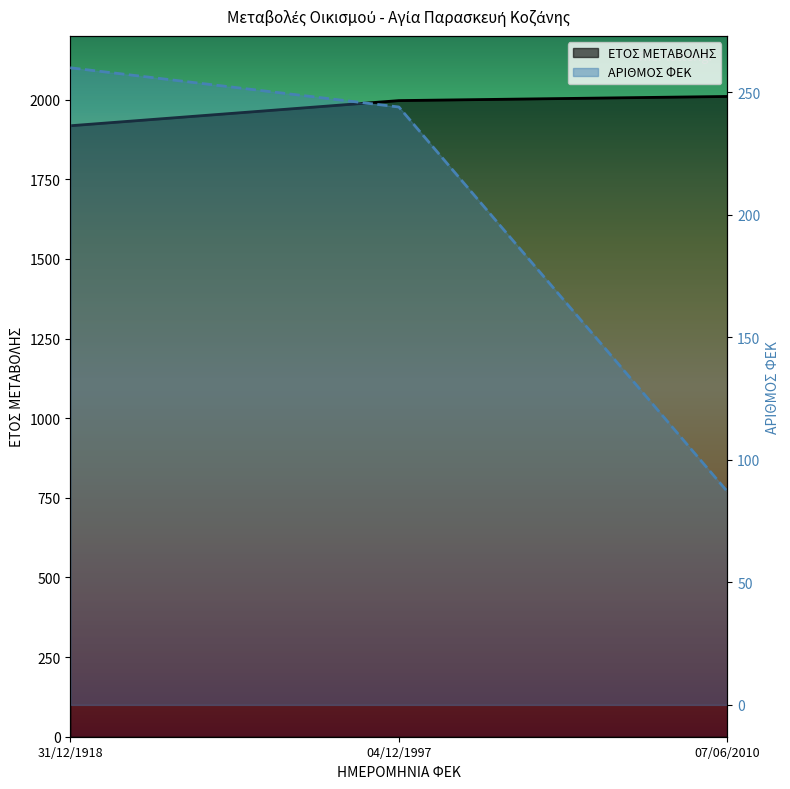

At how many categories does at least one series exceed 217?

3